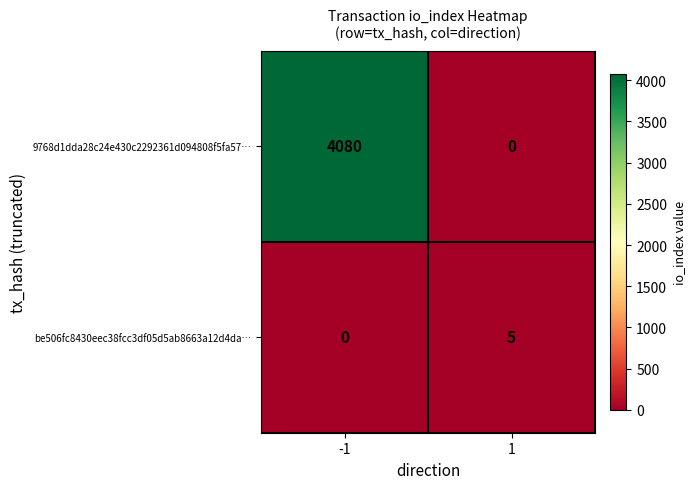

What is the total value across all series at -1?

4080